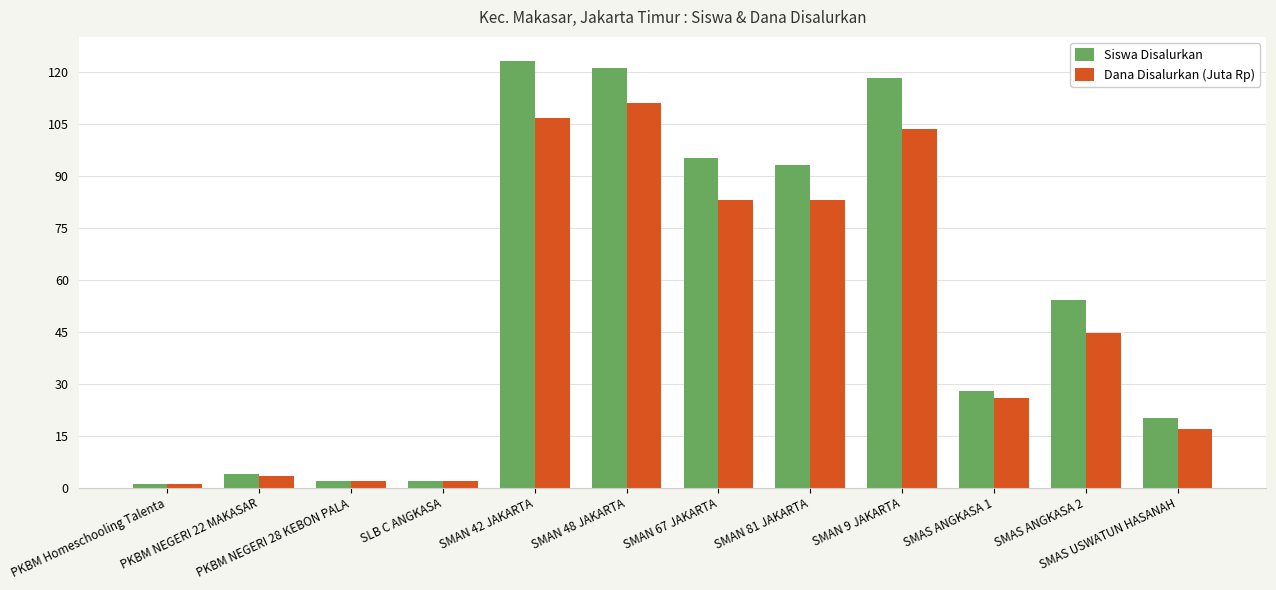

The value of Dana Disalurkan (Juta Rp) at SMAN 42 JAKARTA is 24.1. True or false?

False